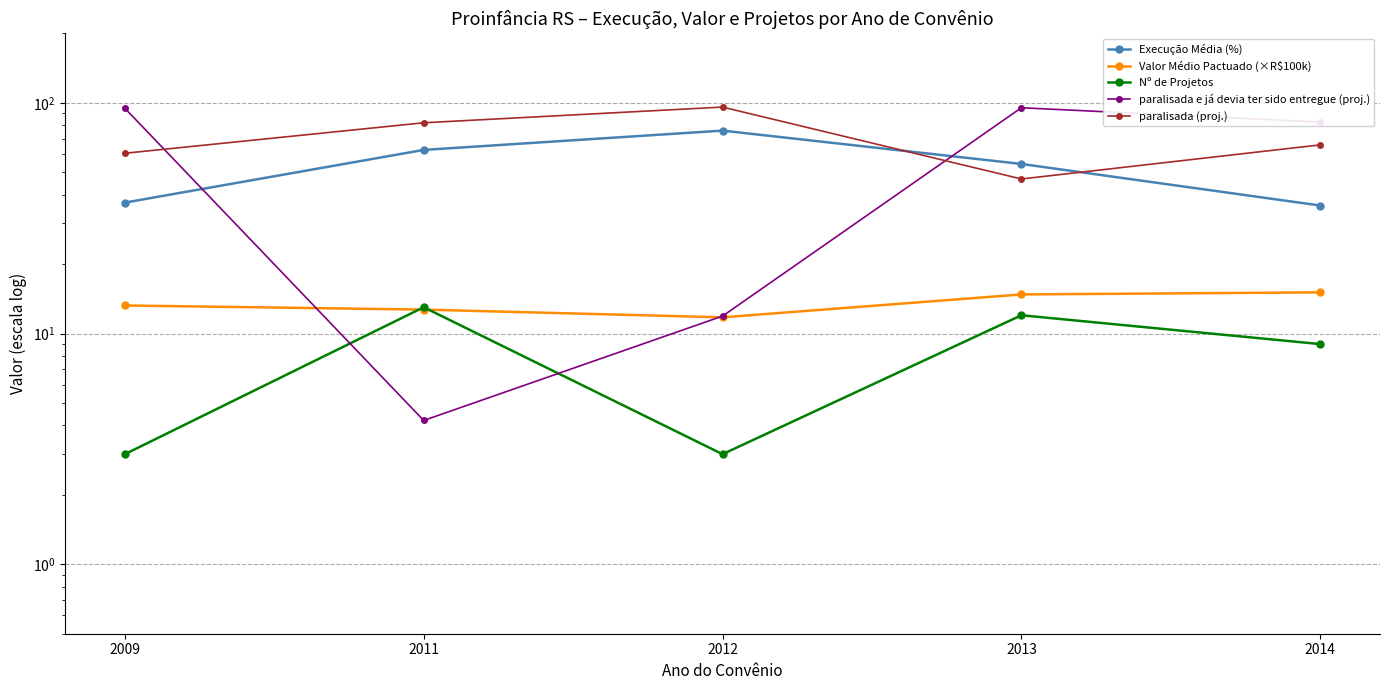

Rank the series at 2013 from highest to lowest value.

paralisada e já devia ter sido entregue (proj.), Execução Média (%), paralisada (proj.), Valor Médio Pactuado (×R$100k), Nº de Projetos